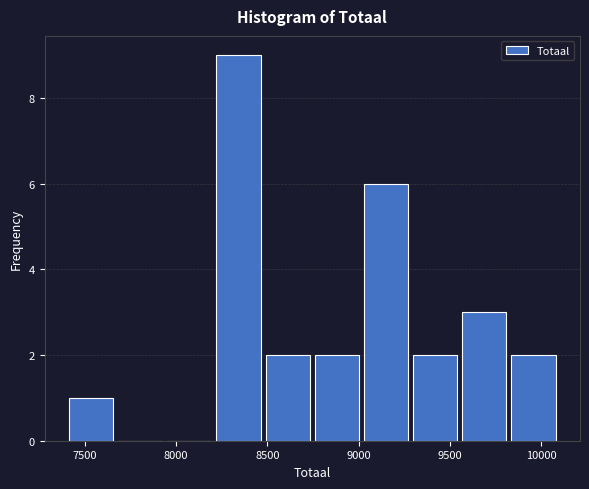

Reading left to right, transcribe this chart: for each bar, give the range it covers on the x-axis and its height. Neither the bar edges nor the heights are printed on the chart, so give them approximately, as read against the axes.

7400 to 7650: 1
7650 to 7950: 0
7950 to 8200: 0
8200 to 8500: 9
8500 to 8750: 2
8750 to 9000: 2
9000 to 9300: 6
9300 to 9550: 2
9550 to 9800: 3
9800 to 10100: 2